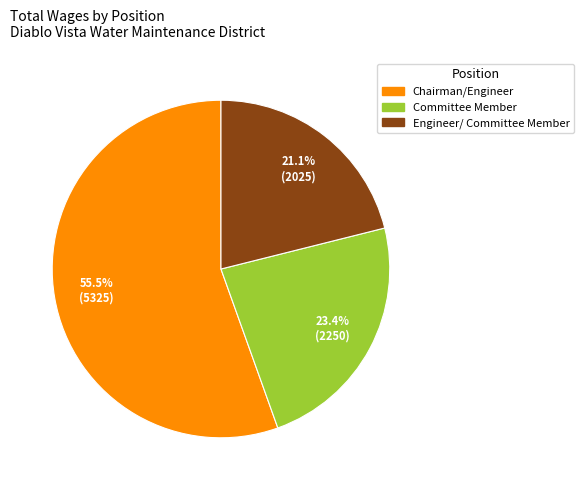

The Engineer/ Committee Member slice represents 10% of the pie. True or false?

False